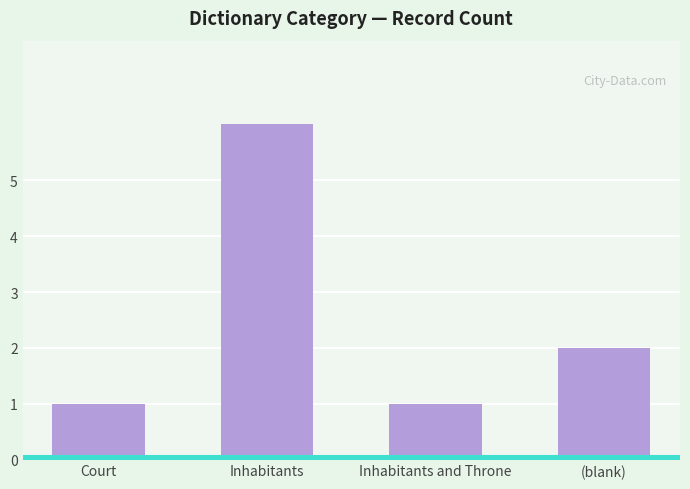

What is the ratio of the value at Inhabitants to the value at Court?

6.0